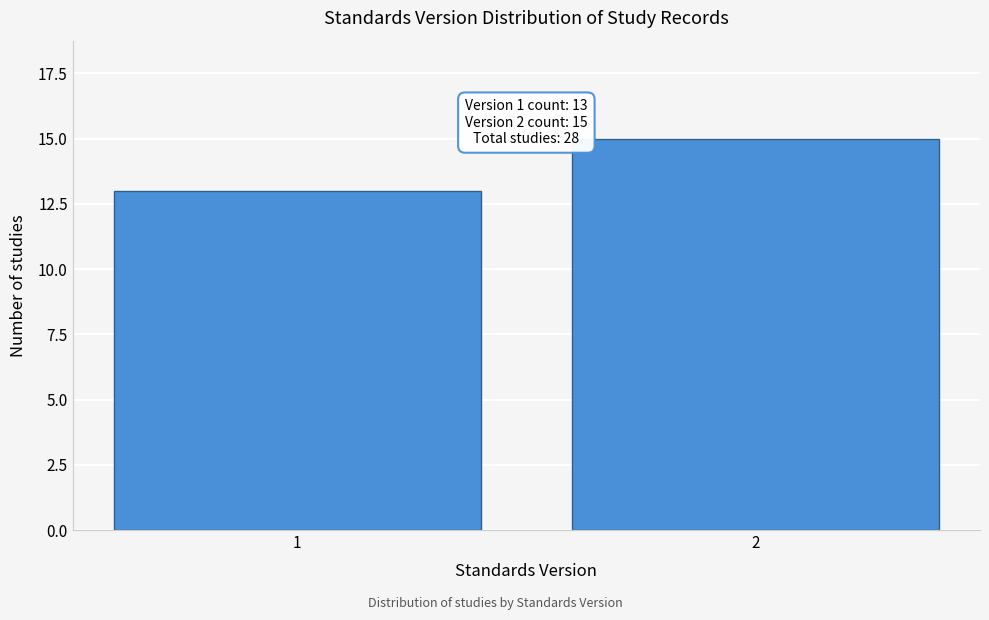

Reading left to right, extract all data points from this chart.

1=13	2=15